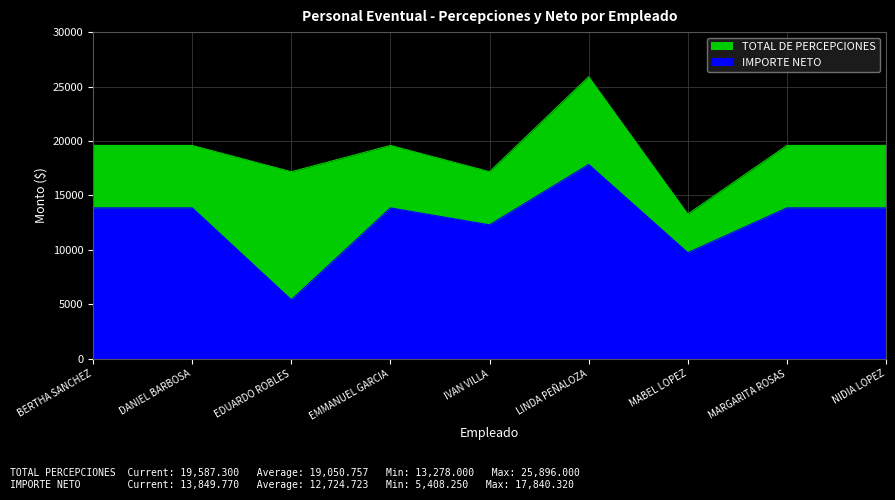

Which has a higher value, DANIEL BARBOSA or IVAN VILLA?

DANIEL BARBOSA